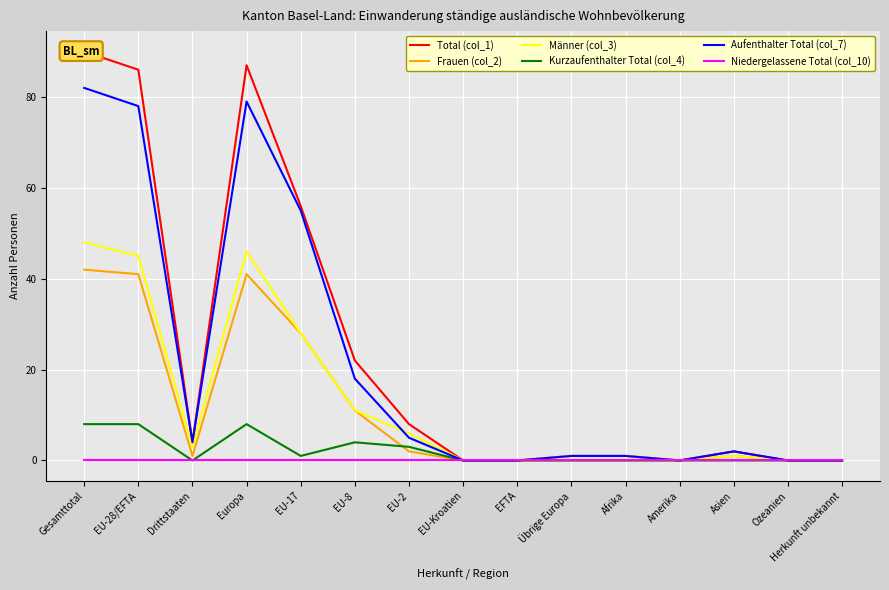

What position from the right is Europa?

12